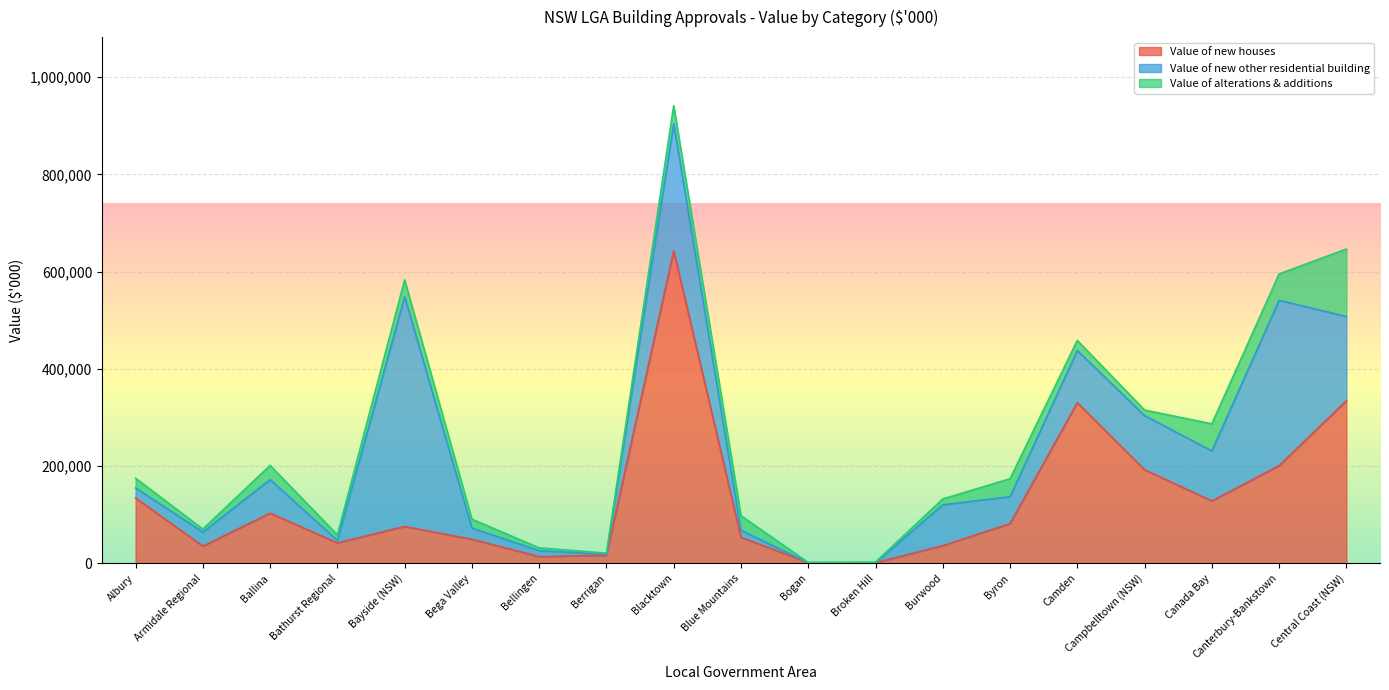

Reading left to right, extract all data points from this chart.

Value of new houses: 134385.4	35260.7	103090.1	42078.9	75624.9	49516.1	13701.3	16506.5	642882.5	53523.0	1373.4	1106.8	36278.4	81515.7	330404.8	192509.4	128259.2	200848.7	334242.8
Value of new other residential building: 20661.2	28915.2	69078.3	4763.8	472593.8	22810.0	12316.2	1938.3	261168.6	14369.5	0.0	0.0	84069.7	55471.0	107349.3	111259.8	102909.7	340208.4	173548.9
Value of alterations & additions: 19933.8	6224.3	29232.1	11639.6	34906.9	18481.8	5709.4	2472.4	37183.3	29992.4	280.4	1465.1	11960.1	36948.0	20747.8	11428.9	55760.8	54153.2	138744.9